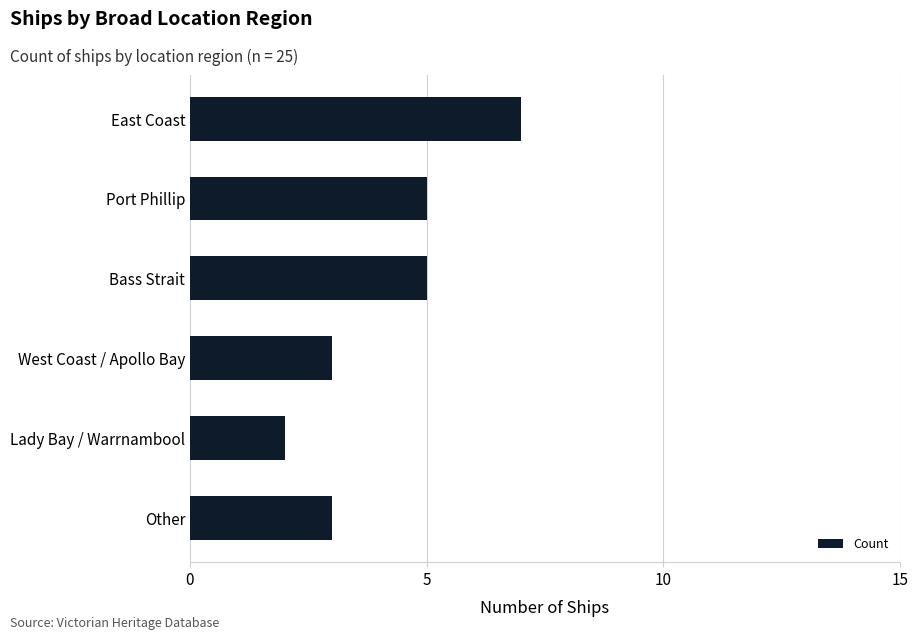

What is the approximate value at East Coast?

7